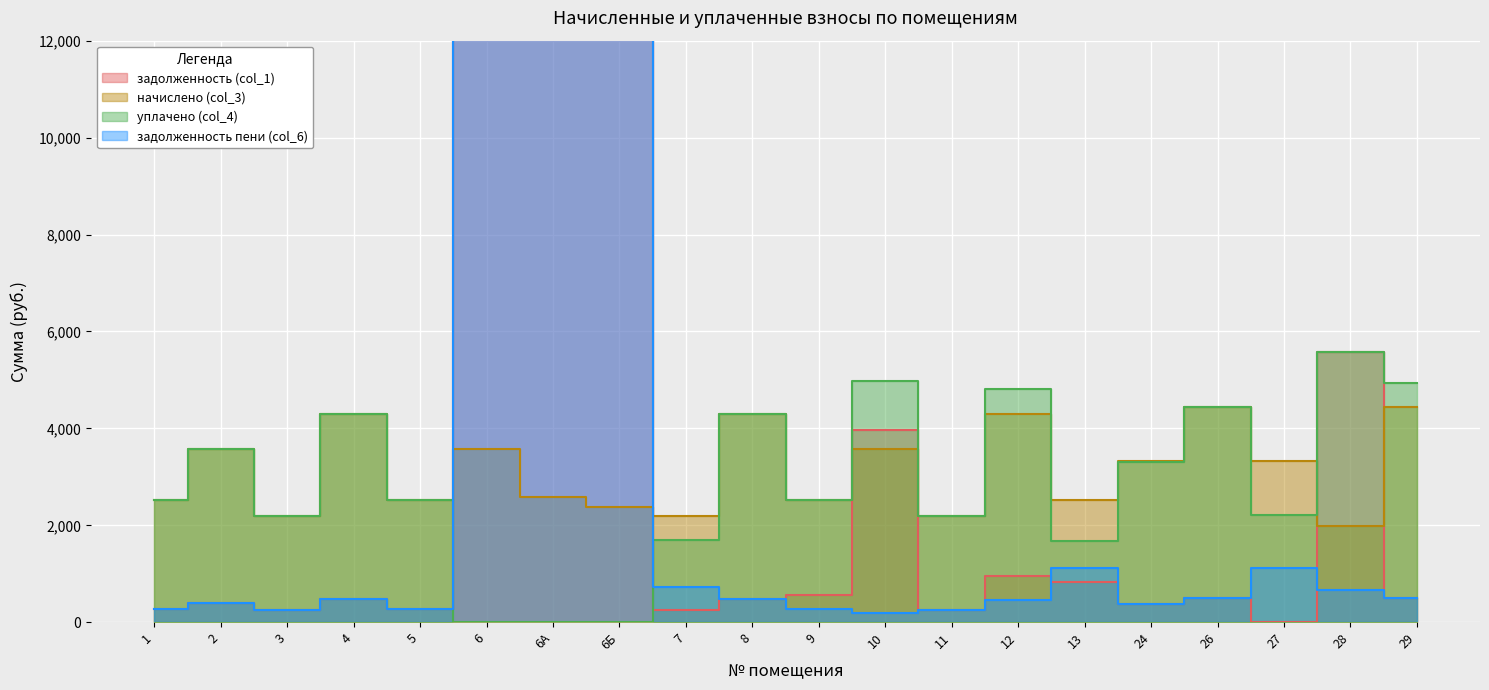

Which series changed the most between 5 and 24?

начислено (col_3)